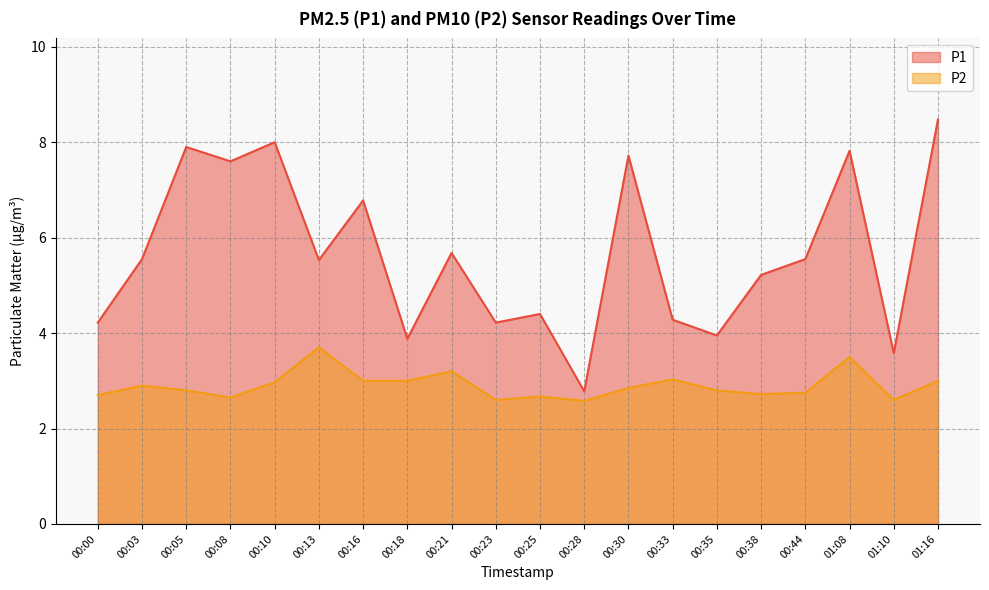

What is the sum of all P1 values?

113.1